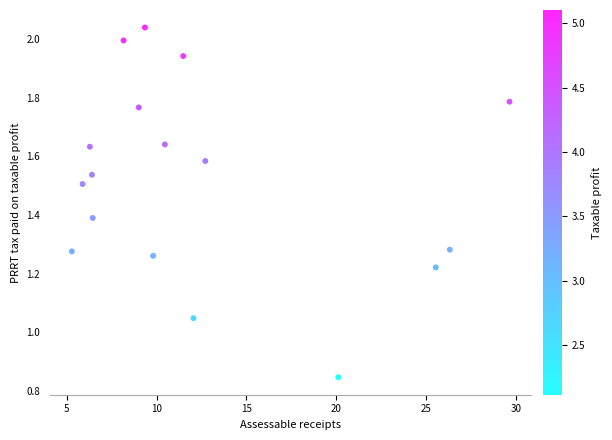

What is the range of X values (max minus min)?

24.4